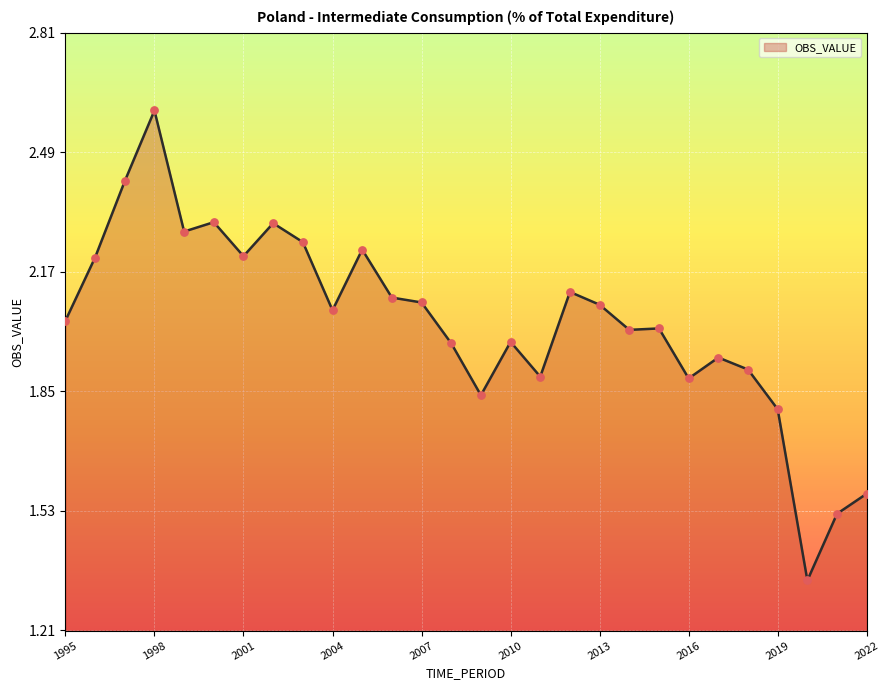

What is the greatest value displayed?

2.6